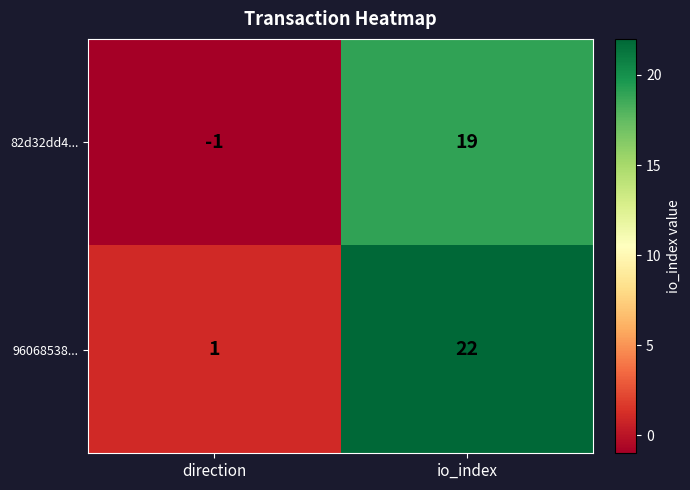

True or false: 82d32dd4... has a value of -1 at direction.

True